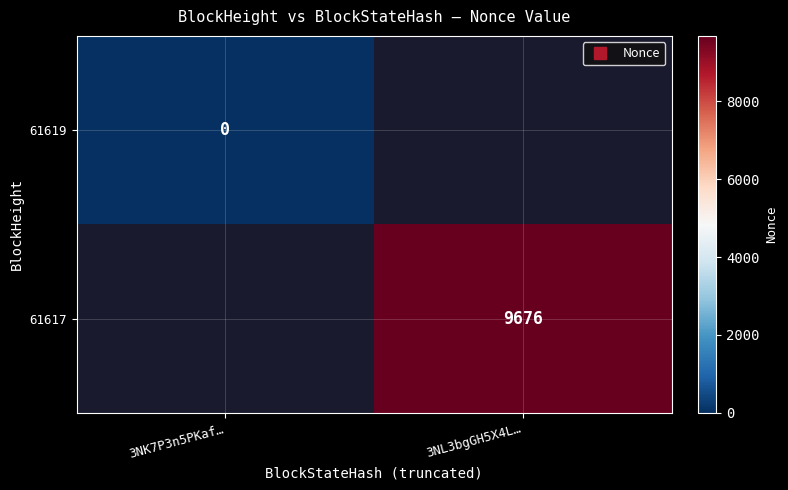

Which label corresponds to the smallest value in the chart?

3NK7P3n5PKaf…